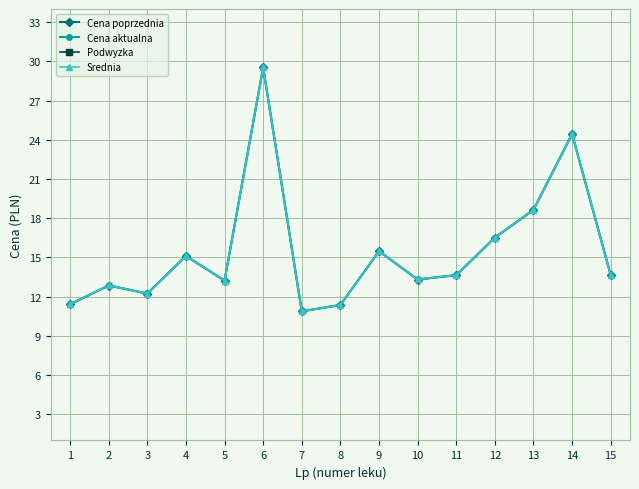

The Cena aktualna series shows 10.9 at 7. True or false?

True